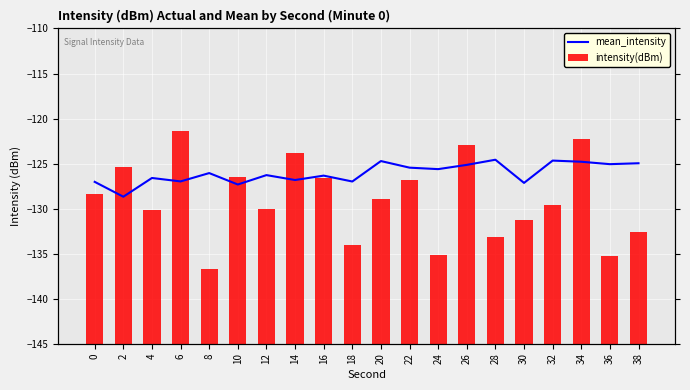

Does the chart contain any negative values?

Yes